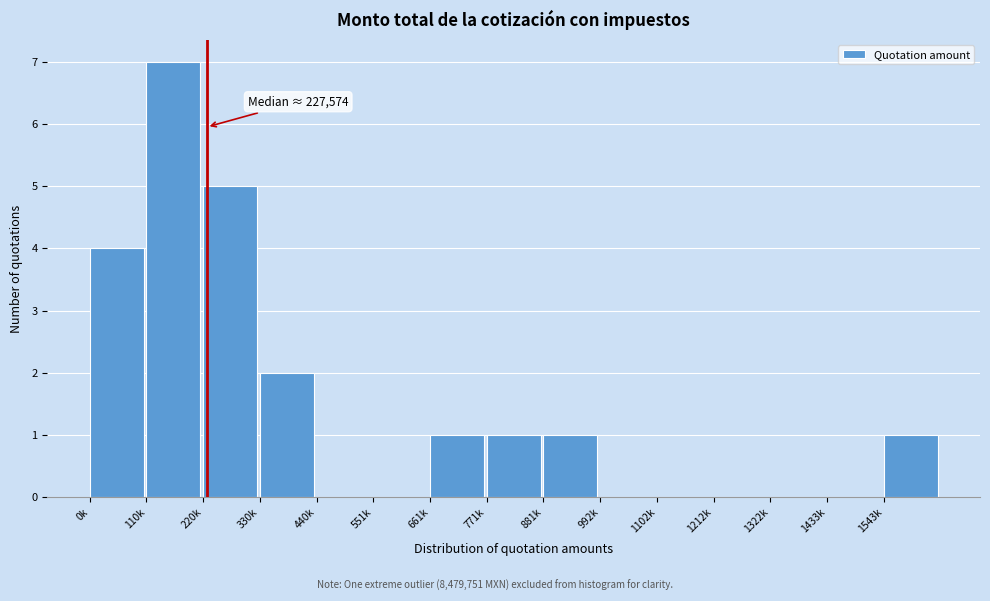

Reading right to left, what are all the values shown in this chart?

1543k=1	1433k=0	1322k=0	1212k=0	1102k=0	992k=0	881k=1	771k=1	661k=1	551k=0	440k=0	330k=2	220k=5	110k=7	0k=4